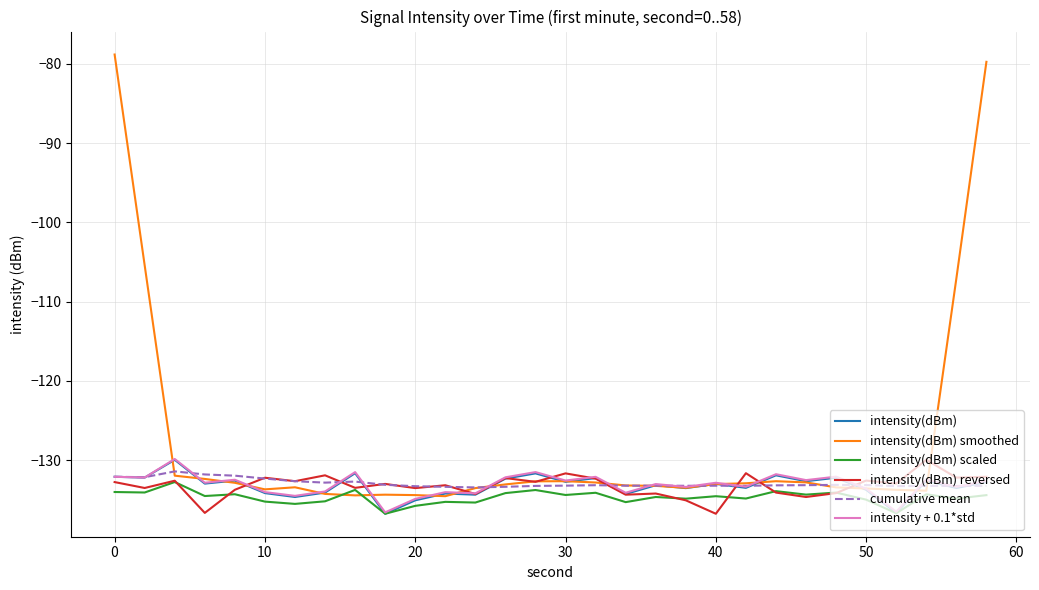

Count the number of categories in the chart.

30